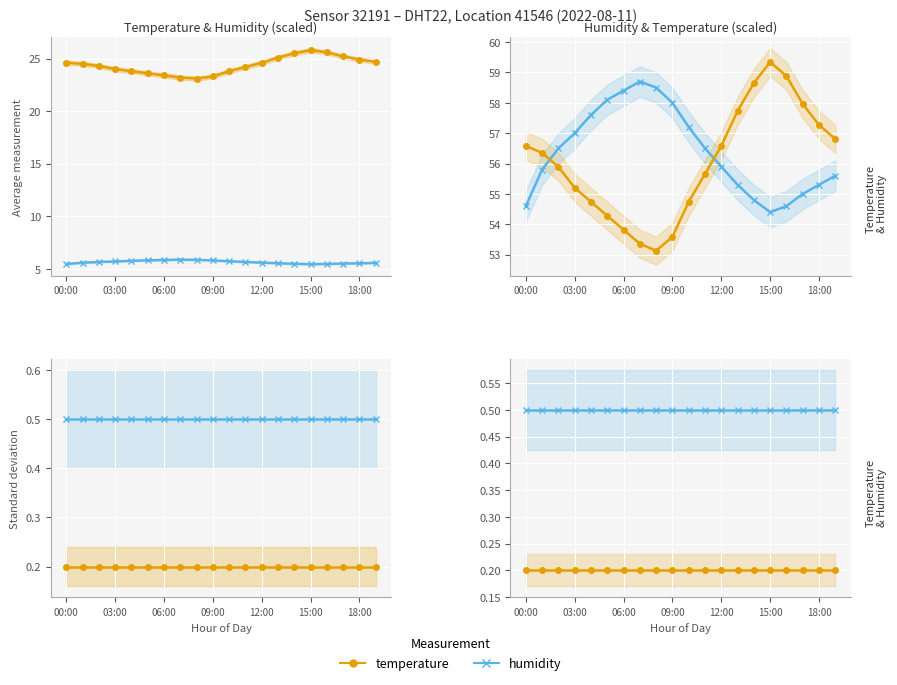

What is the average value of the humidity series?

0.5